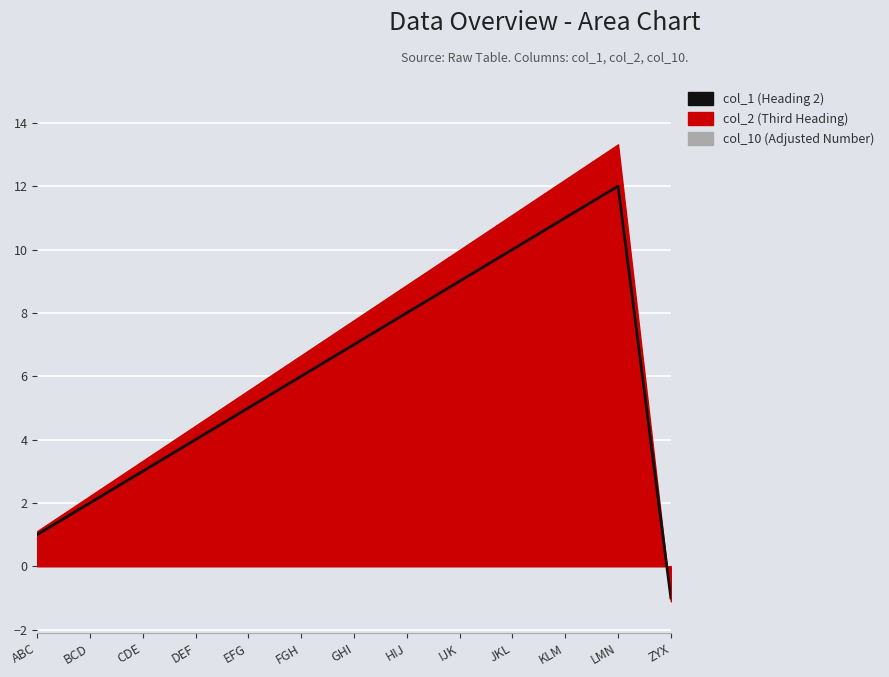

How many points are higher than both their immediate neighbors (excluding endpoints)?

1